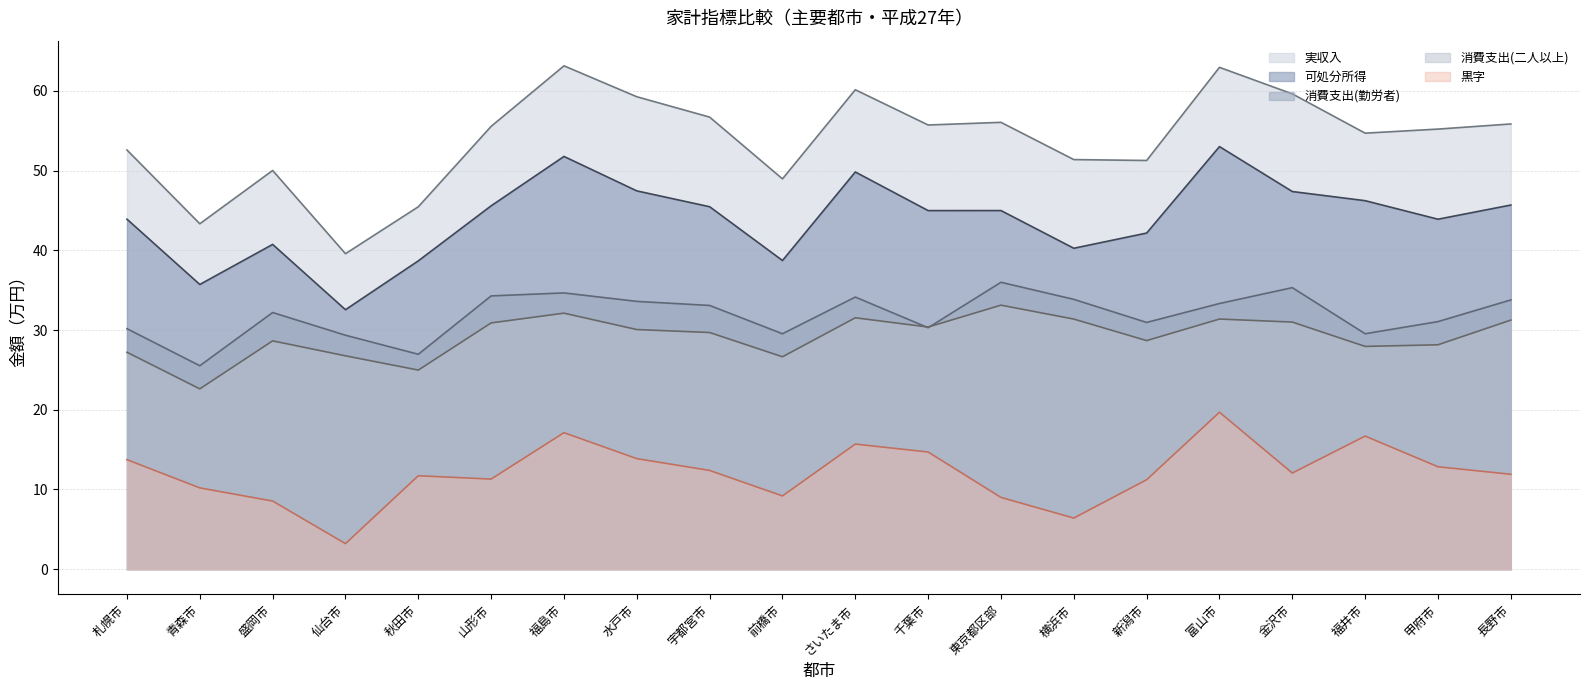

At which category is the sum across all series the highest?

富山市